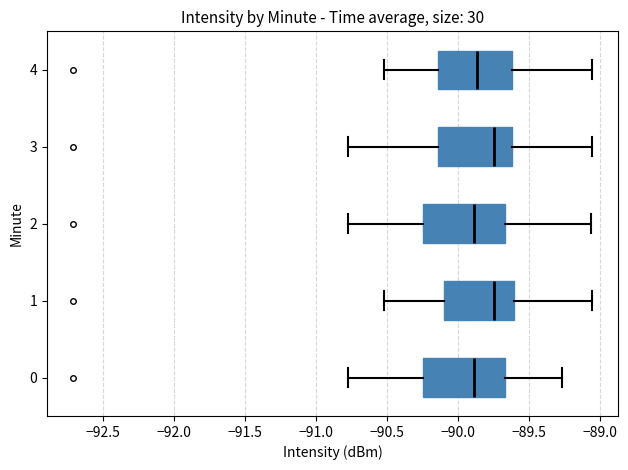

Reading bottom to top, transcribe this box plot: for each box, give where its median line is, the range the box spans, and where its two whiskers end, as read against the x-axis. The values are not printed on the chart, so give them approximately, as read against the axis.

0: median -89.90, box -90.25 to -89.65, whiskers -90.75 to -89.25
1: median -89.75, box -90.10 to -89.60, whiskers -90.50 to -89.05
2: median -89.90, box -90.25 to -89.65, whiskers -90.75 to -89.05
3: median -89.75, box -90.15 to -89.60, whiskers -90.75 to -89.05
4: median -89.85, box -90.15 to -89.60, whiskers -90.50 to -89.05